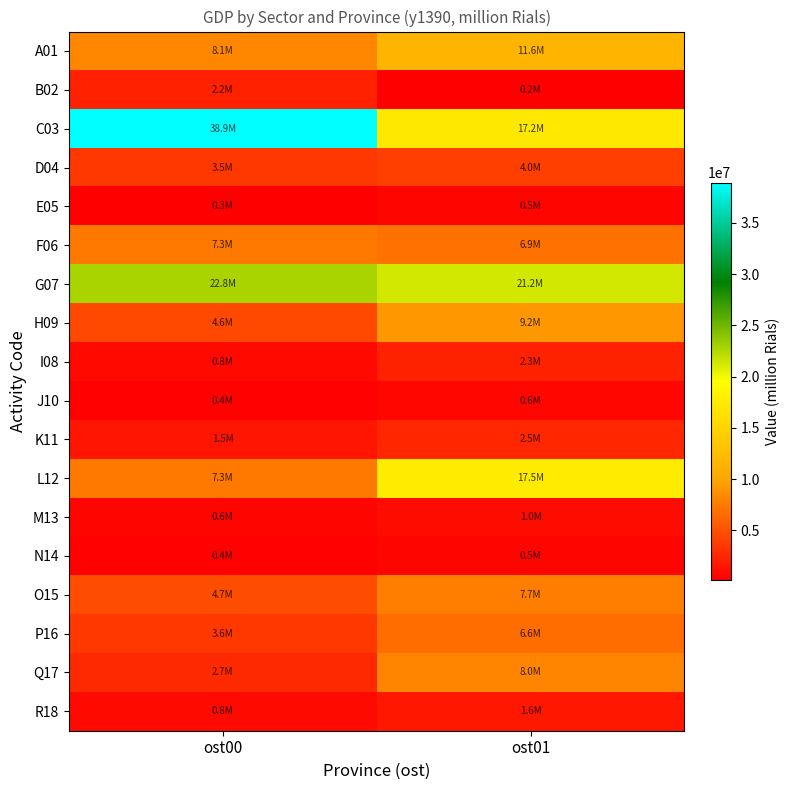

Which series changed the most between ost00 and ost01?

C03